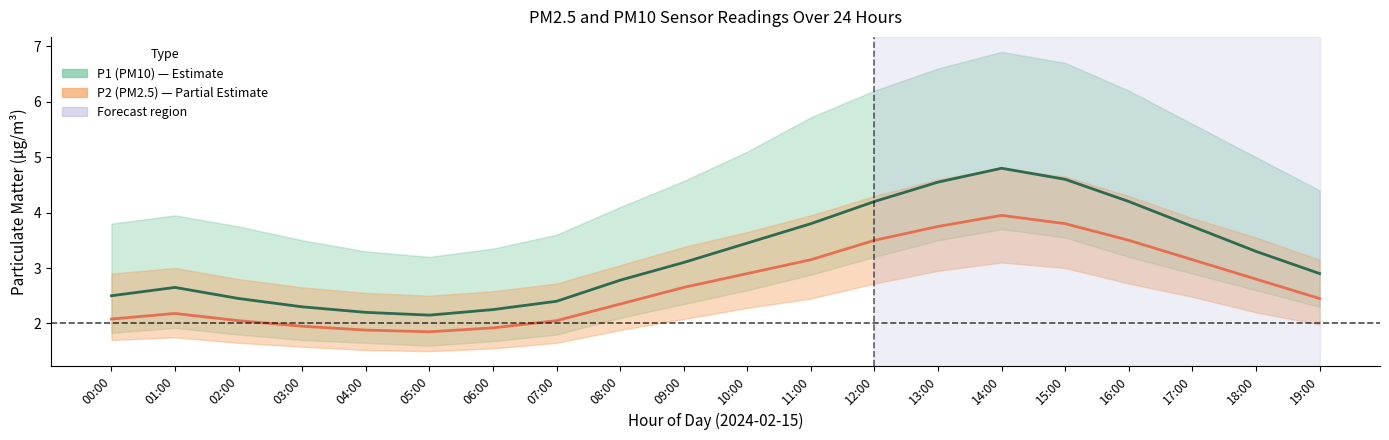

Rank the categories by P1 (PM10) value from lowest to highest.

05:00, 04:00, 06:00, 03:00, 07:00, 02:00, 00:00, 01:00, 08:00, 19:00, 09:00, 18:00, 10:00, 17:00, 11:00, 12:00, 16:00, 13:00, 15:00, 14:00